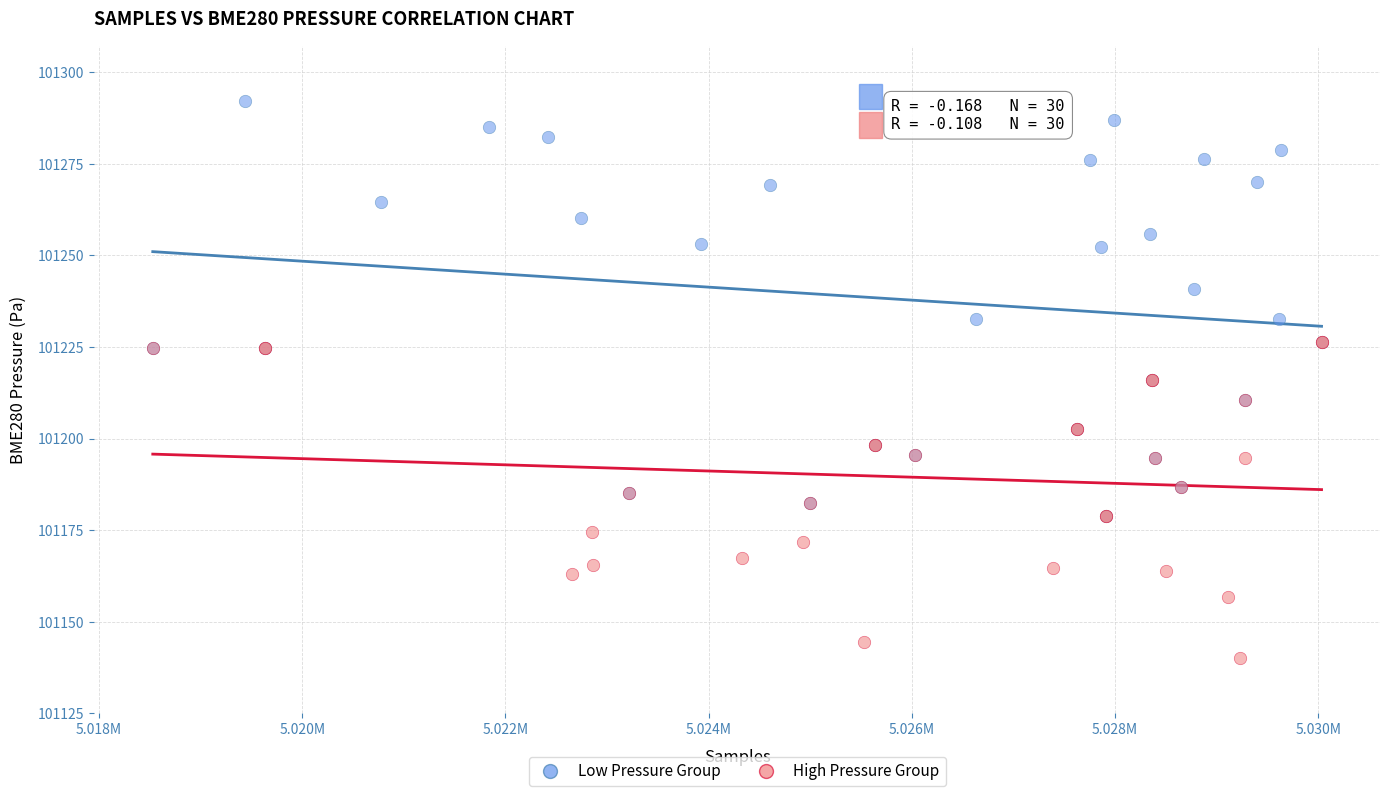

Which series contains the highest Y value?

Low Pressure Group